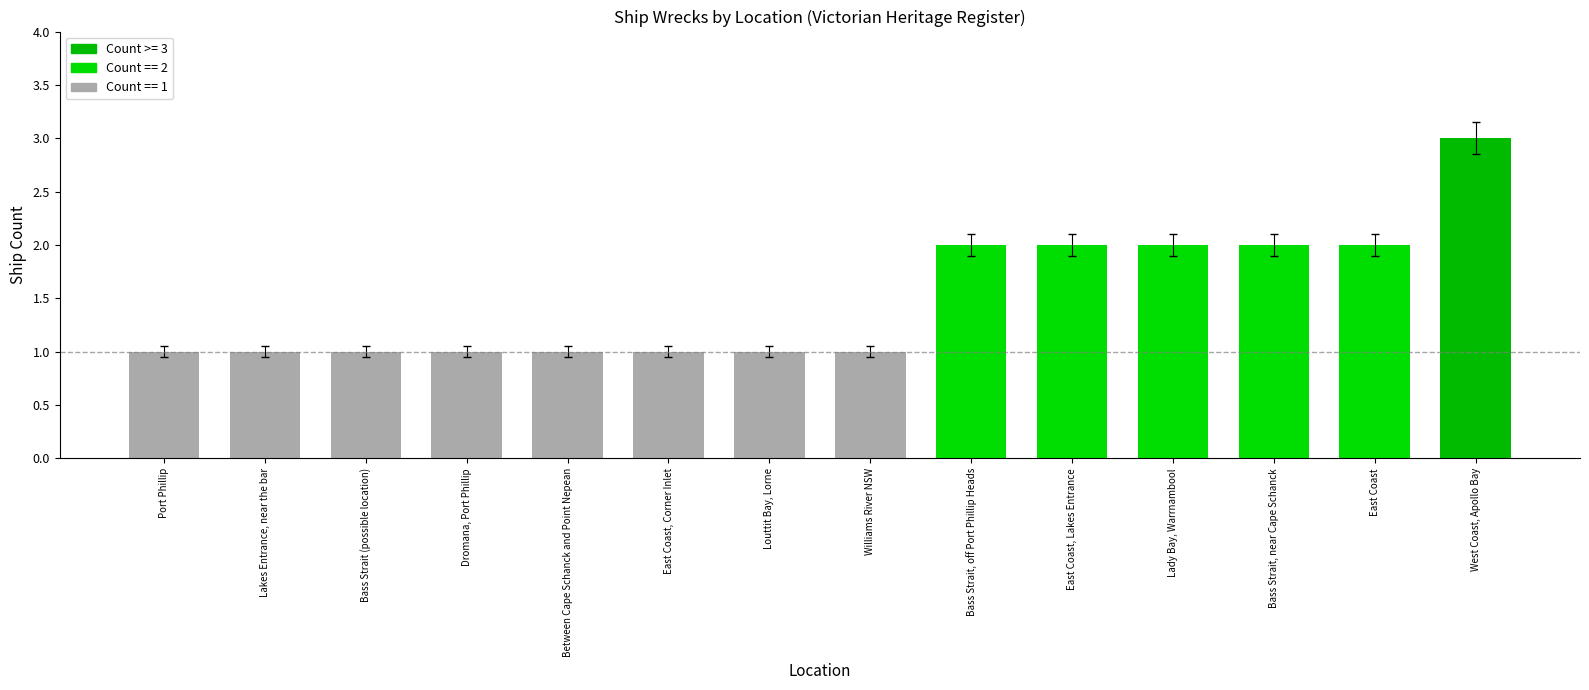

What is the label of the 7th bar from the right?

Williams River NSW